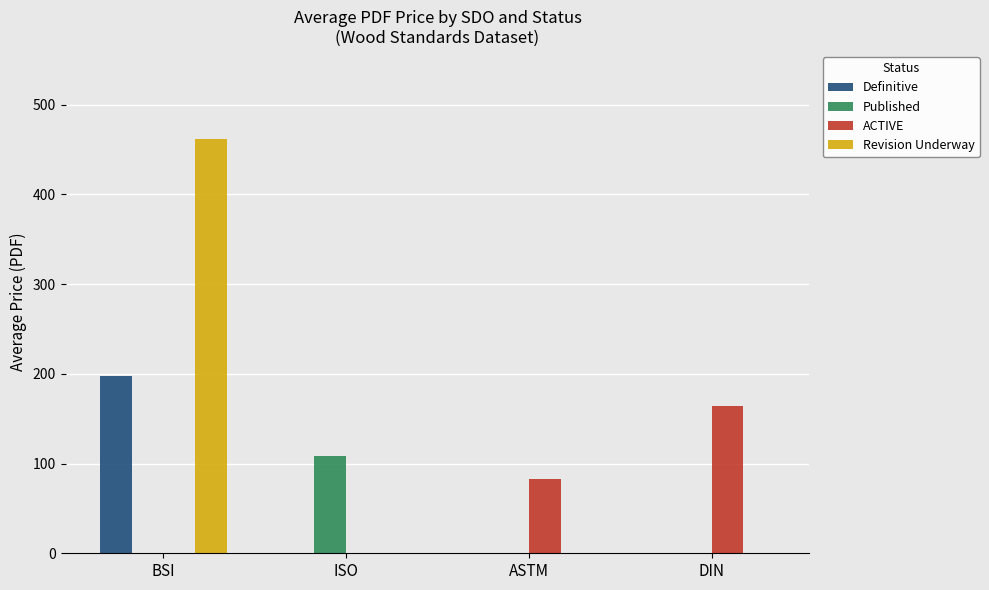

The Published series shows 44.8 at BSI. True or false?

False